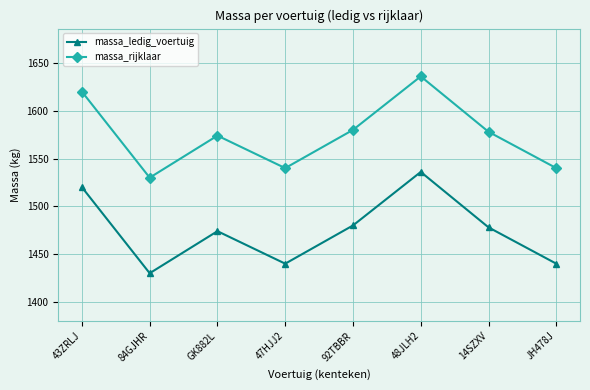

Rank the series at GK882L from lowest to highest value.

massa_ledig_voertuig, massa_rijklaar